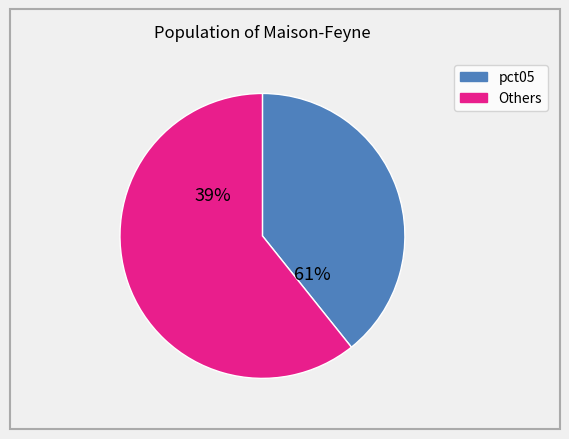

True or false: pct05 accounts for 50% of the total.

False